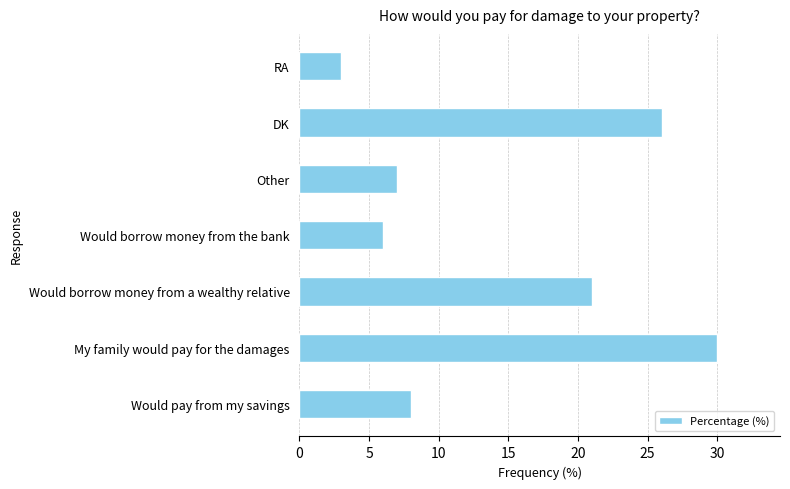

Which label corresponds to the smallest value in the chart?

RA